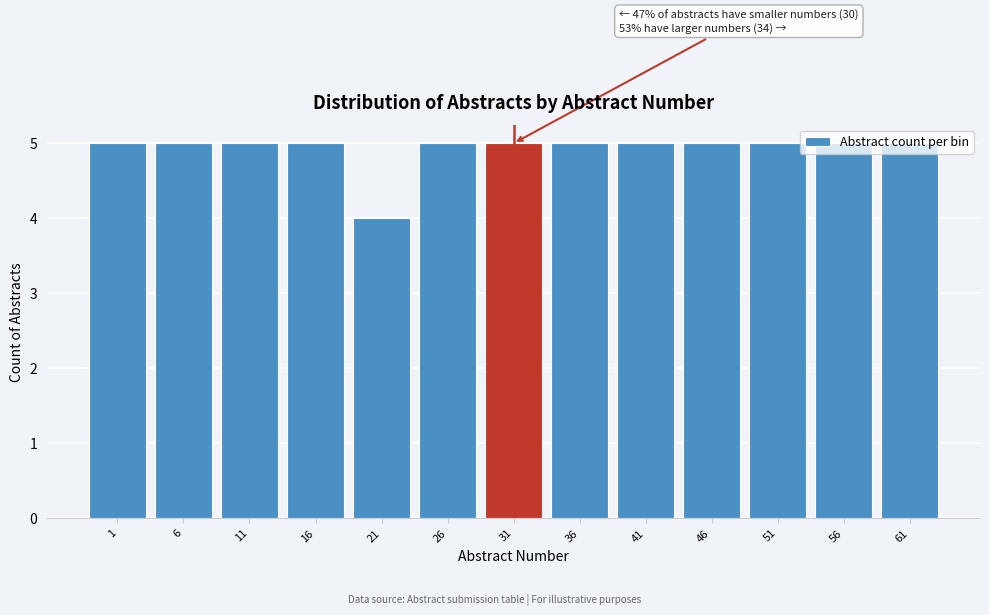

Read the value at 1.

5